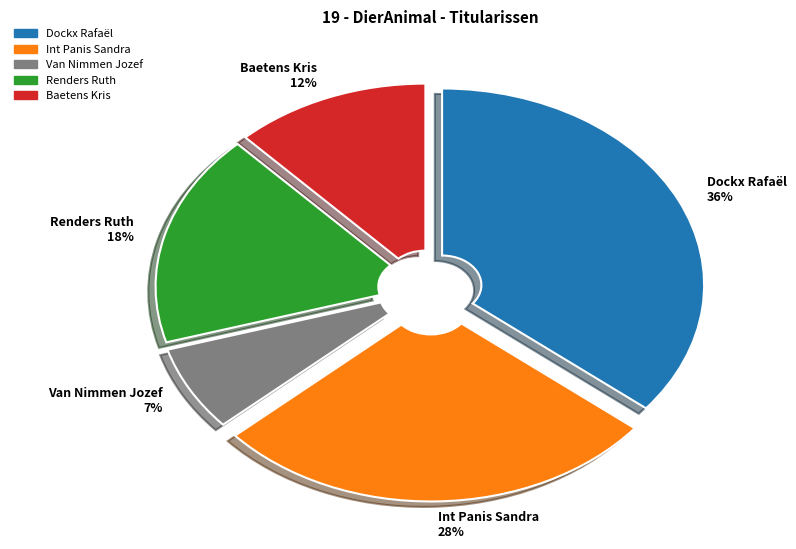

How many slices are in this pie chart?

5